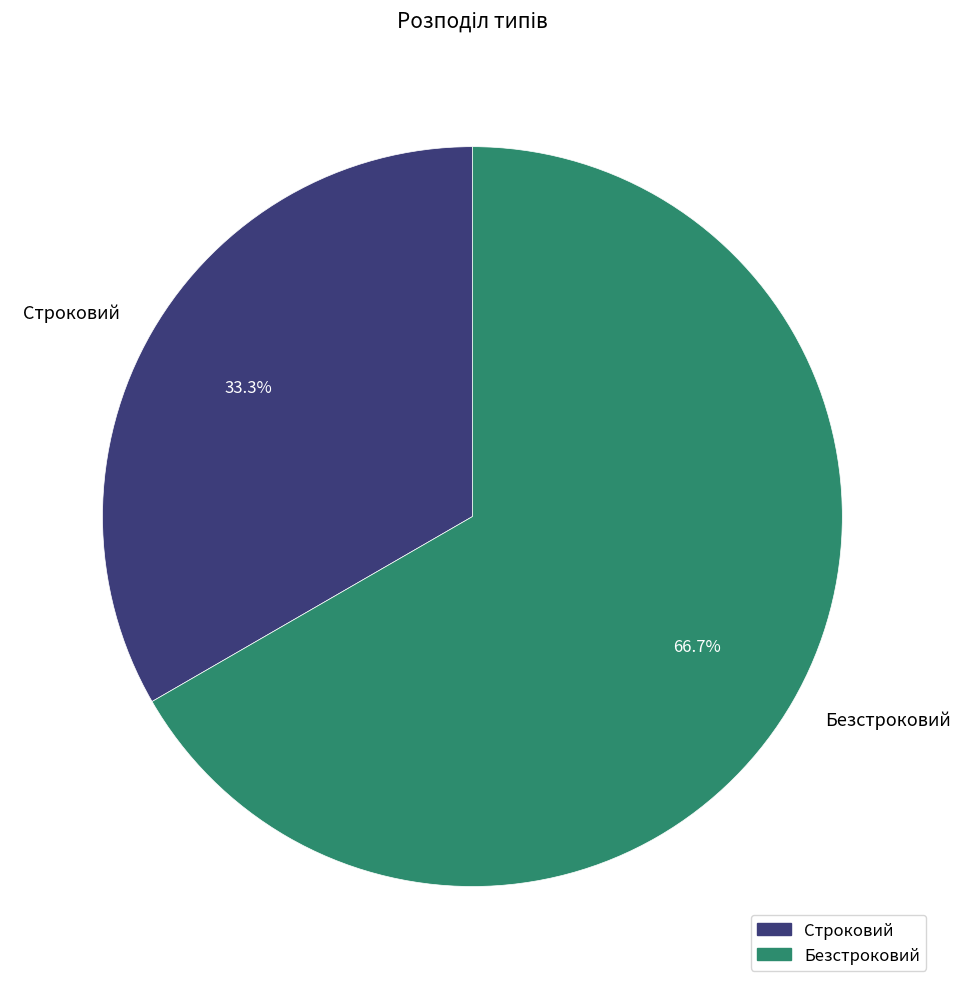

Is there any slice that represents more than half of the pie?

Yes